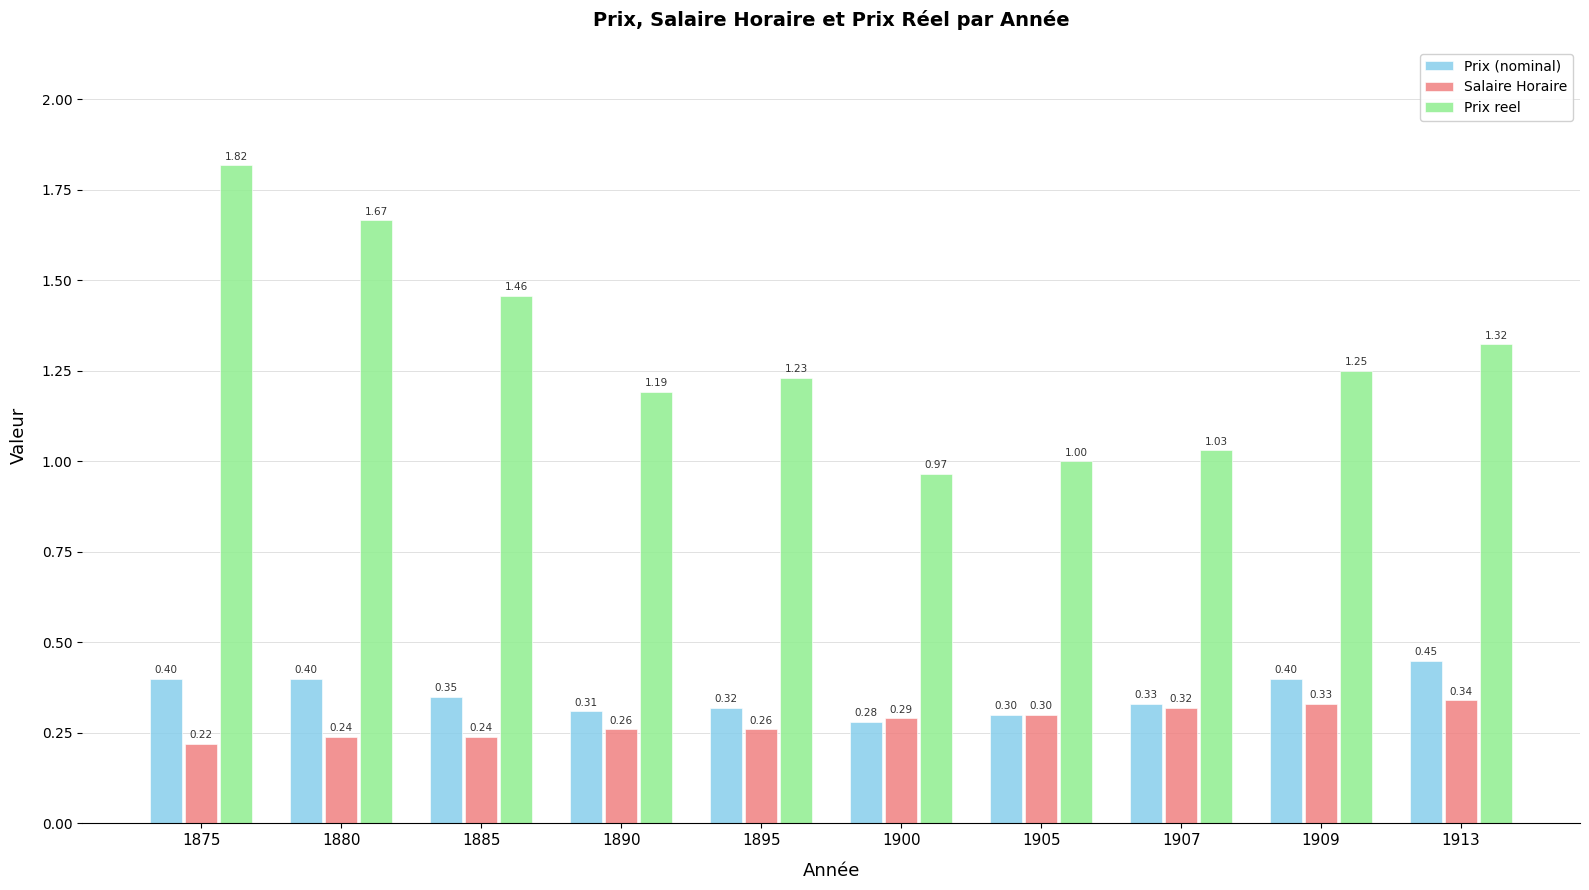

True or false: Salaire Horaire has a value of 0.3 at 1900.

True